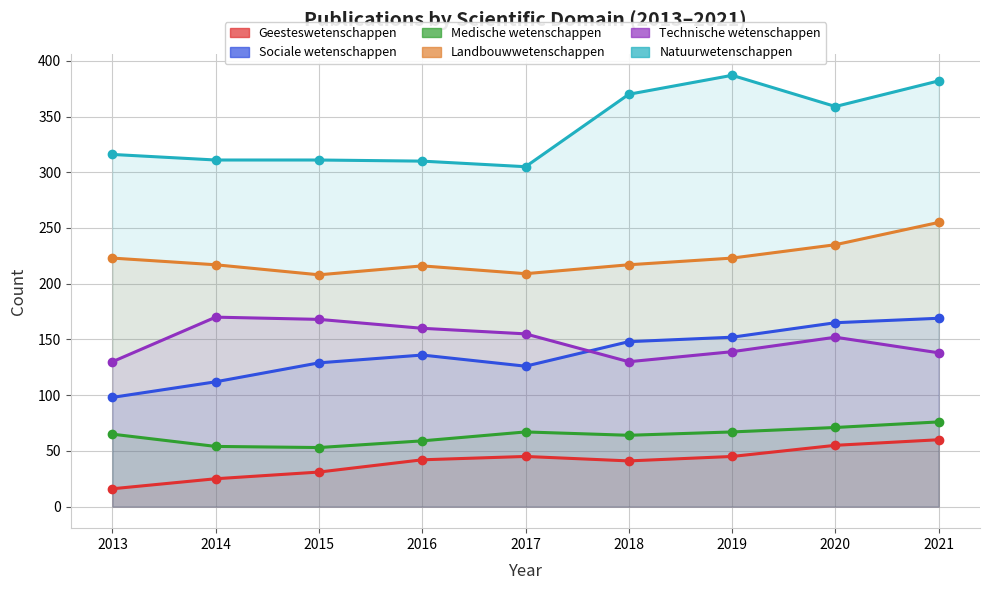

How many times do Technische wetenschappen and Sociale wetenschappen cross each other?

1